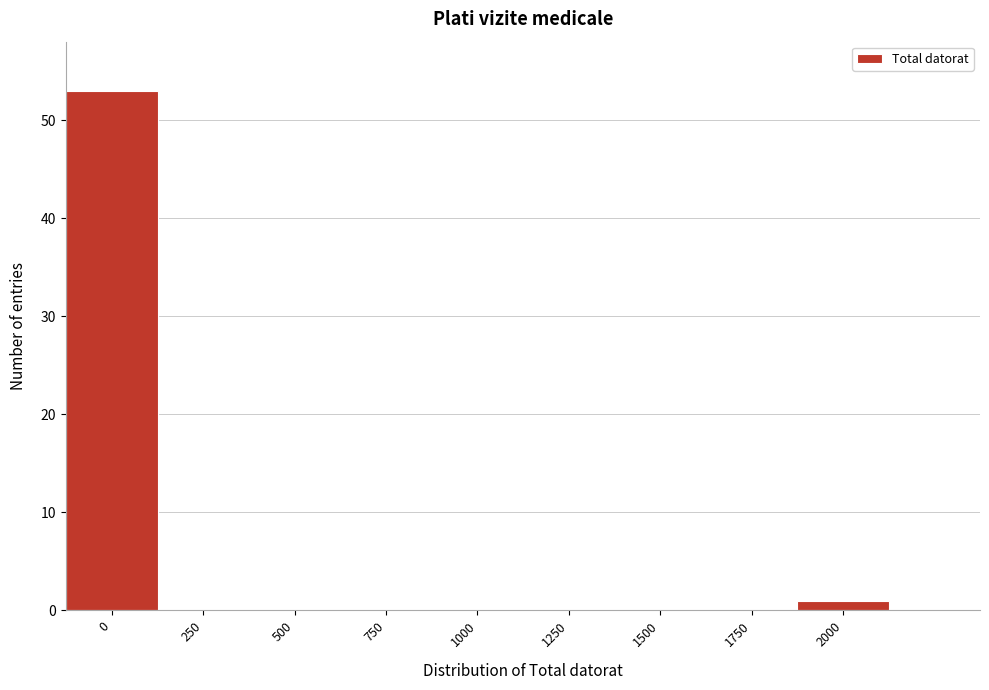

Reading left to right, extract all data points from this chart.

0=53	250=0	500=0	750=0	1000=0	1250=0	1500=0	1750=0	2000=1